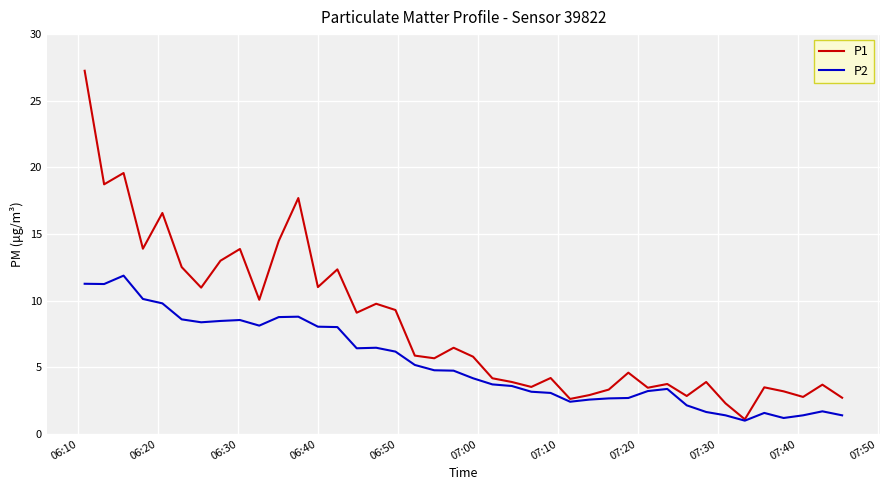

What is the highest value of the P2 series?

11.9